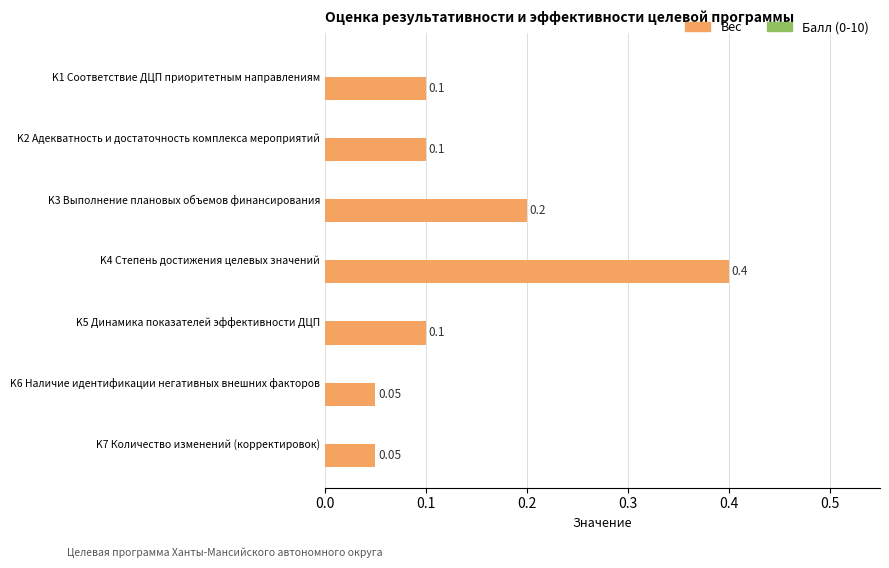

Which has a higher value, K5 Динамика показателей эффективности ДЦП or K6 Наличие идентификации негативных внешних факторов?

K5 Динамика показателей эффективности ДЦП